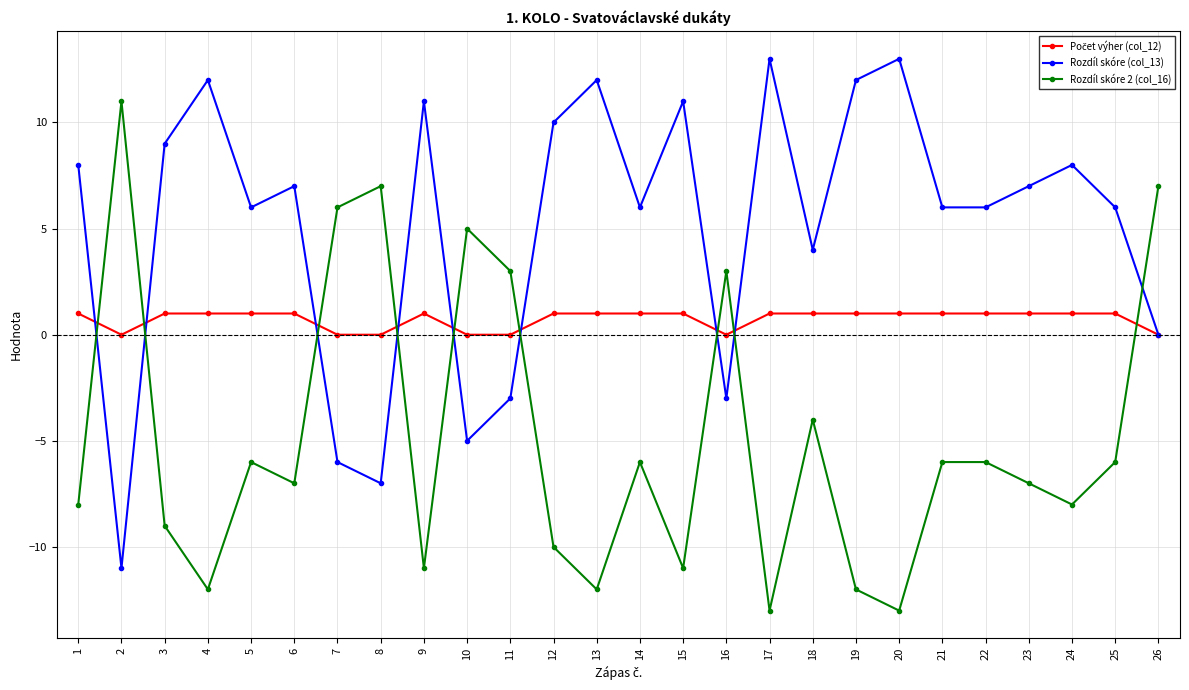

What is the total value across all series at 23?

1